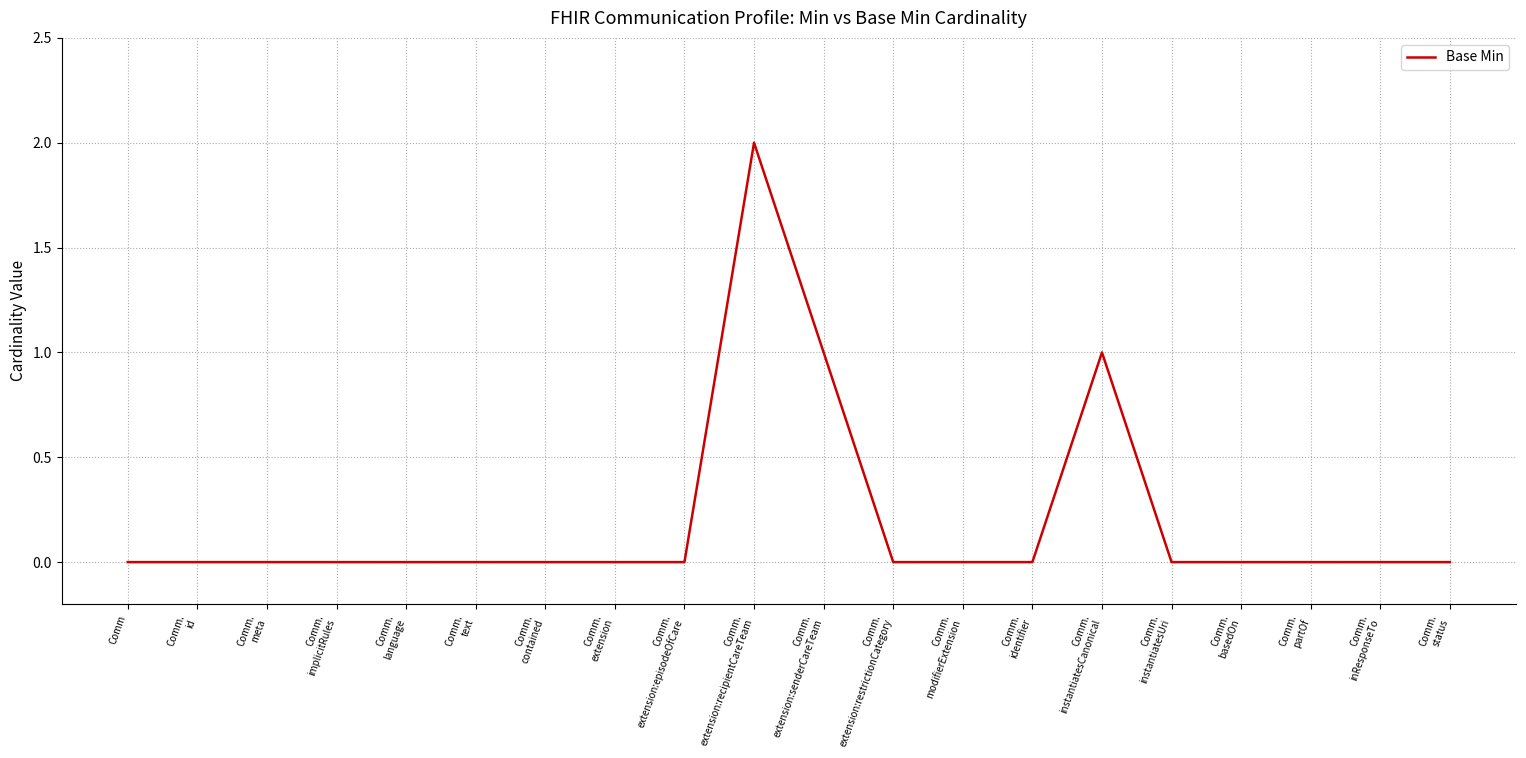

How many interior local peaks (higher than both neighbors) does the data have?

2